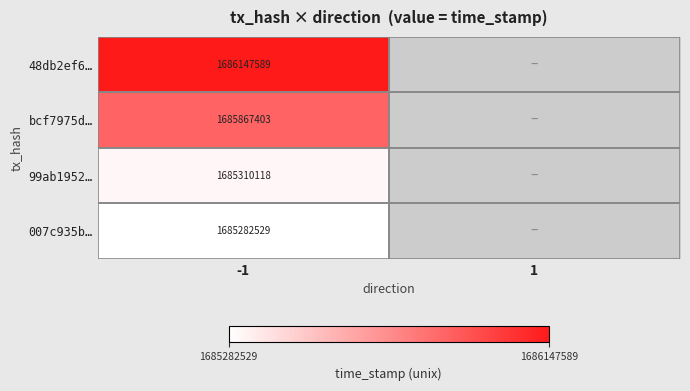

At how many categories does at least one series exceed 1685828531?

1